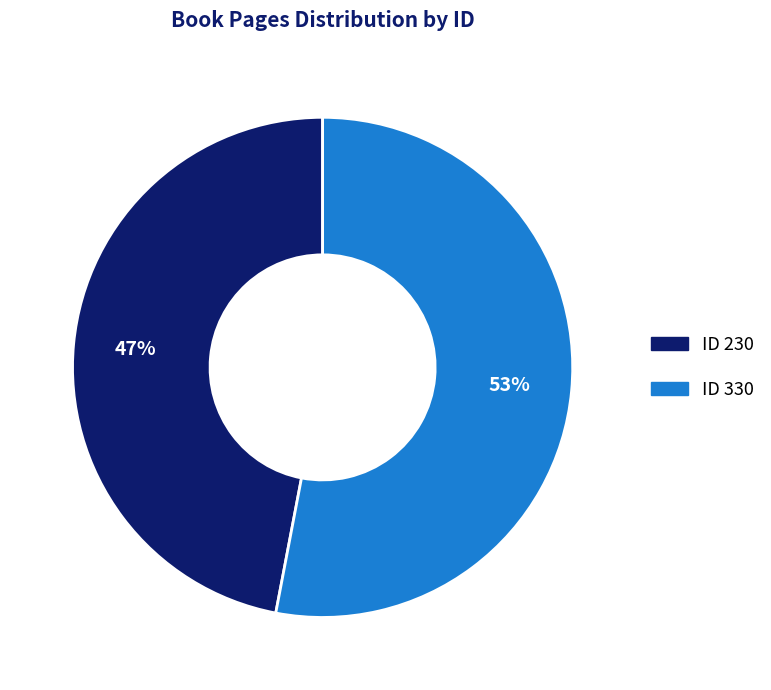

Is there any slice that represents more than half of the pie?

Yes